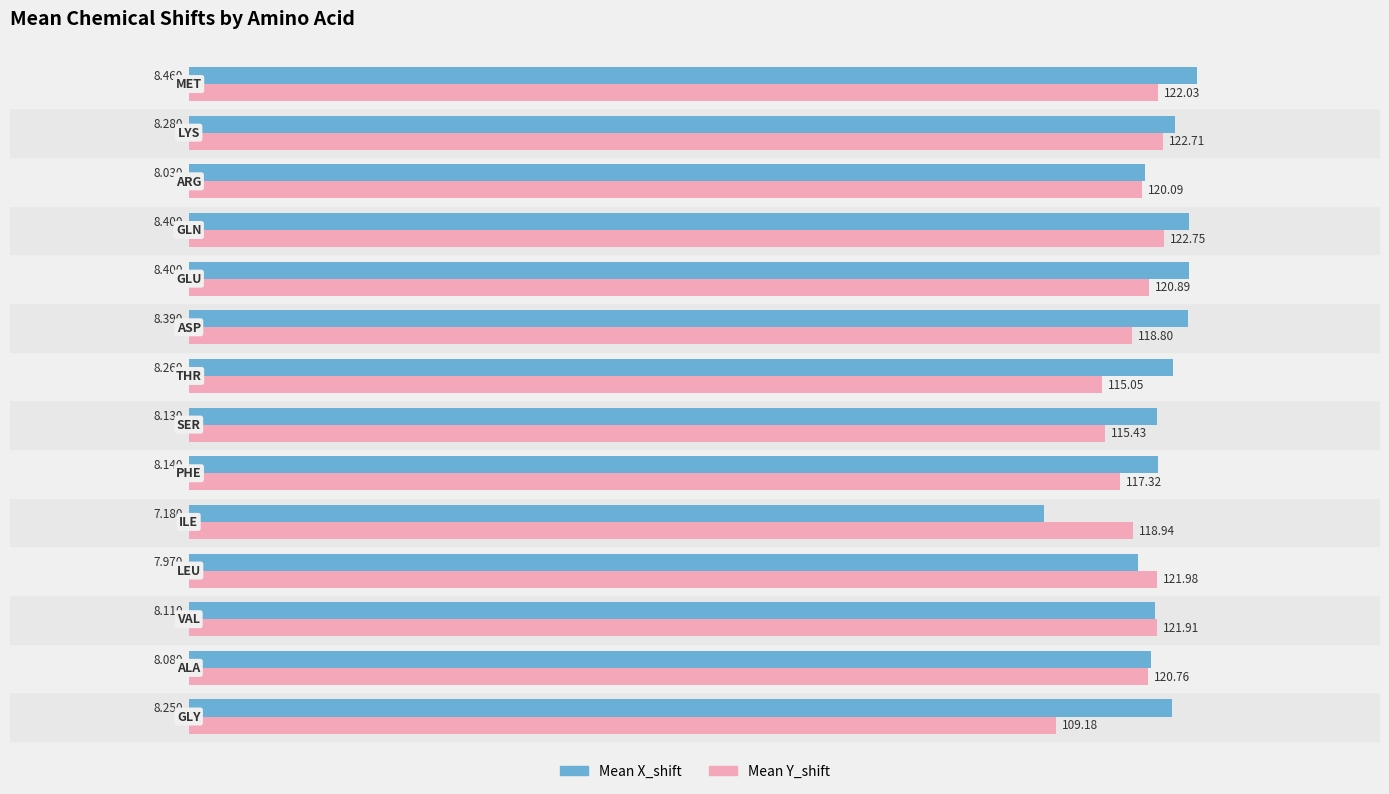

Rank the series by their average value, from highest to lowest.

Mean X_shift, Mean Y_shift